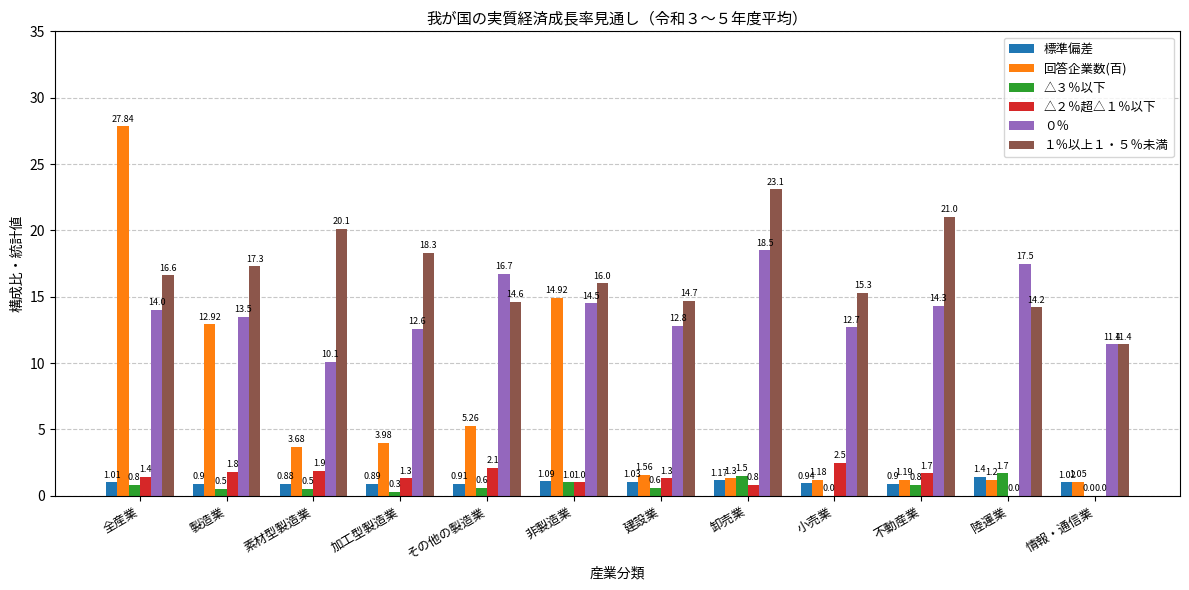

Is the value of 標準偏差 at 情報・通信業 greater than the value of △２％超△１％以下 at 非製造業?

Yes